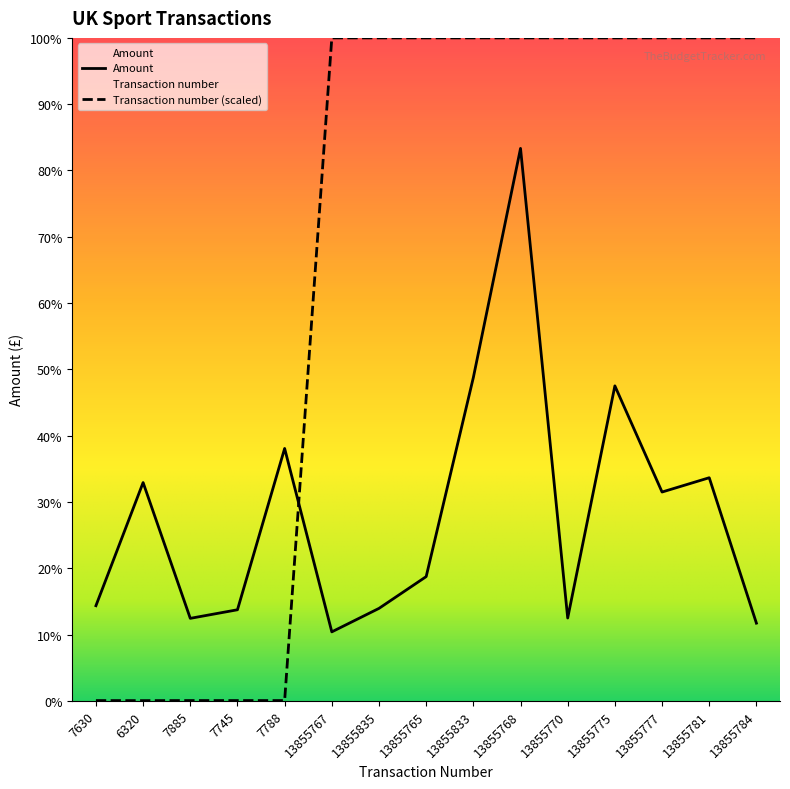

Does the chart display data point markers on the line(s)?

No